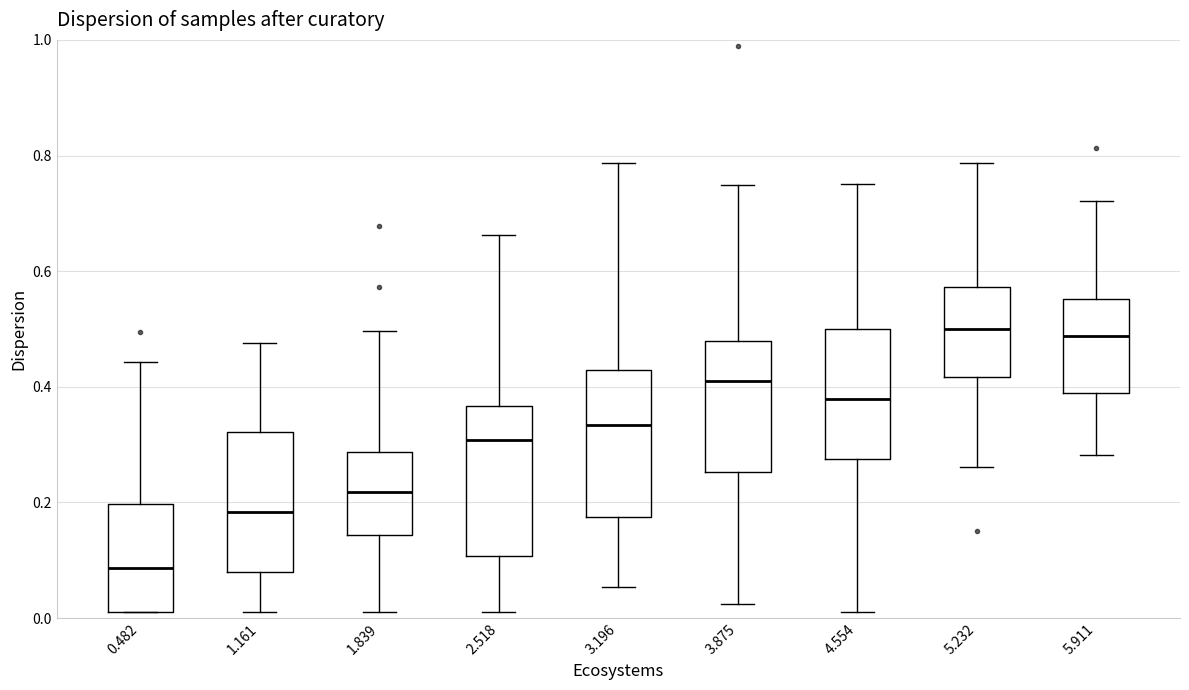

Reading left to right, transcribe this box plot: for each box, give where its median line is, the range the box spans, and where its two whiskers end, as read against the y-axis. The values are not printed on the chart, so give them approximately, as read against the axis.

0.482: median 0.08, box 0.02 to 0.20, whiskers 0.02 to 0.44
1.161: median 0.18, box 0.08 to 0.32, whiskers 0.02 to 0.48
1.839: median 0.22, box 0.14 to 0.28, whiskers 0.02 to 0.50
2.518: median 0.30, box 0.10 to 0.36, whiskers 0.02 to 0.66
3.196: median 0.34, box 0.18 to 0.42, whiskers 0.06 to 0.78
3.875: median 0.42, box 0.26 to 0.48, whiskers 0.02 to 0.74
4.554: median 0.38, box 0.28 to 0.50, whiskers 0.02 to 0.76
5.232: median 0.50, box 0.42 to 0.58, whiskers 0.26 to 0.78
5.911: median 0.48, box 0.38 to 0.56, whiskers 0.28 to 0.72